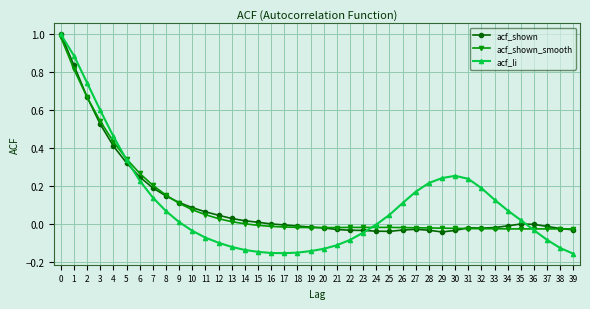

Is the value of acf_shown at 15 greater than the value of acf_shown_smooth at 0?

No